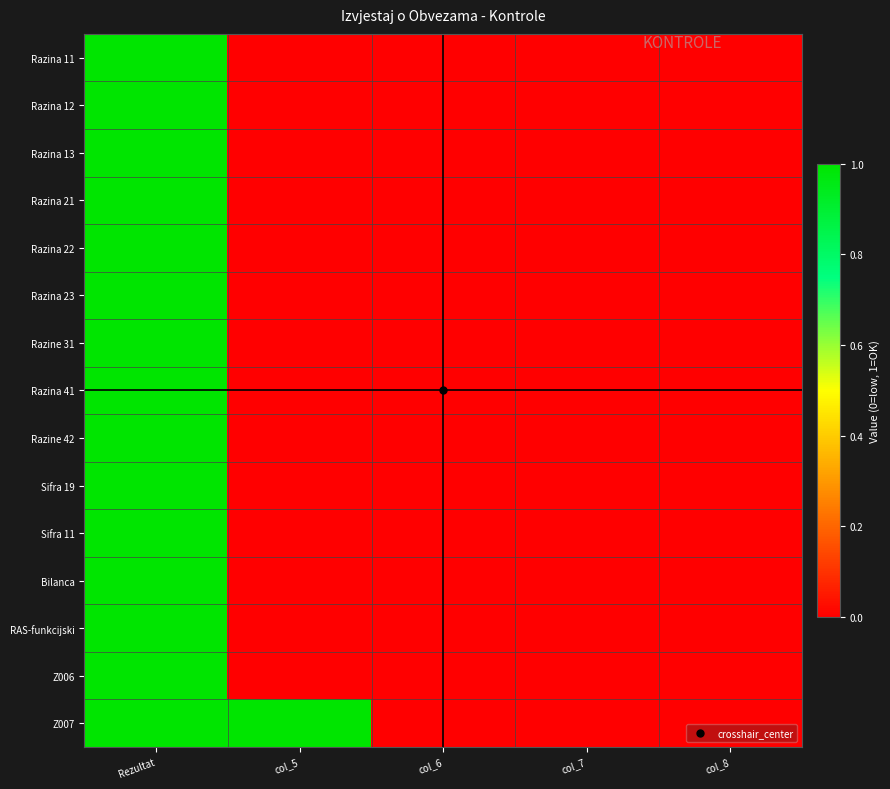

What is the spread (max minus min) of values at col_5?

5